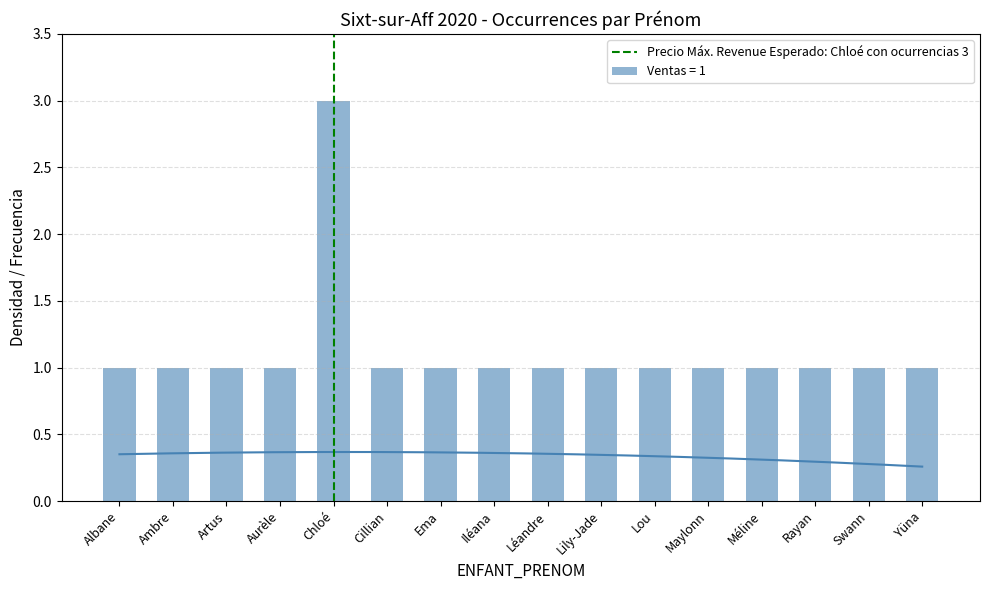

The Ventas = 1 series shows 1 at Artus. True or false?

True